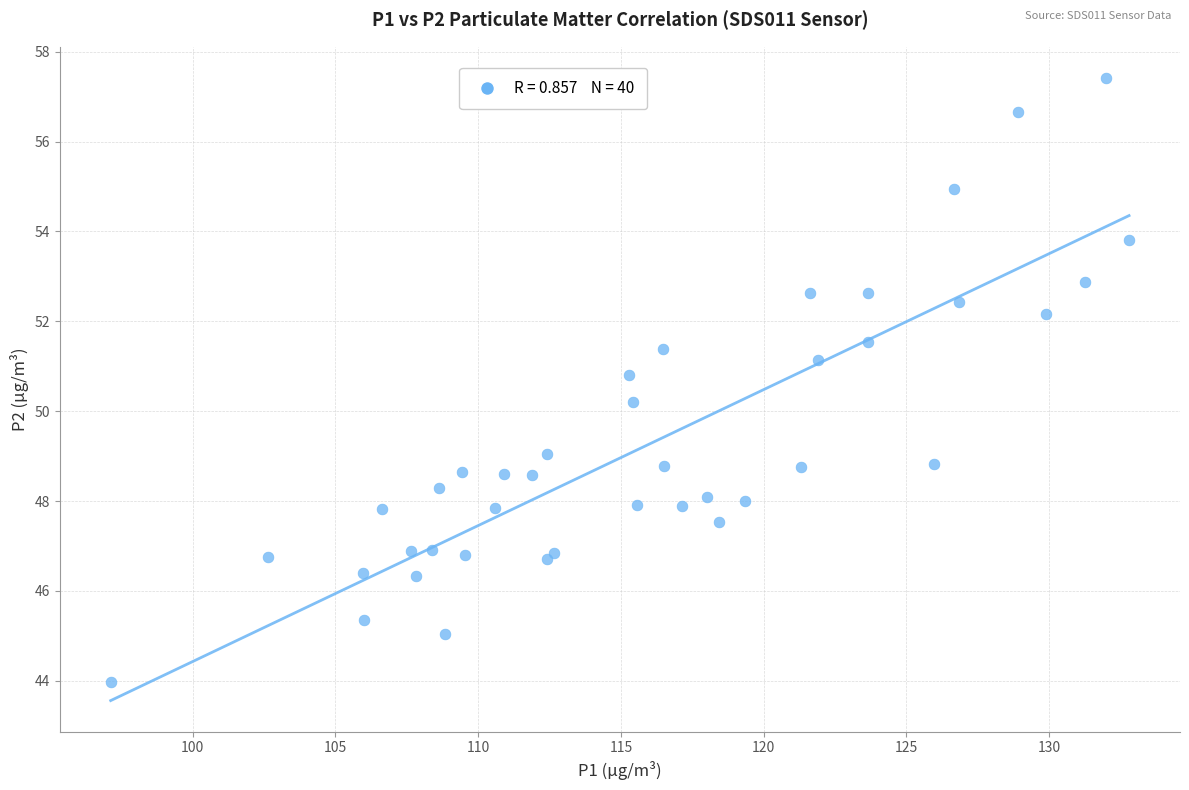

What Y value in the scatter plot is closest to 50?

50.2